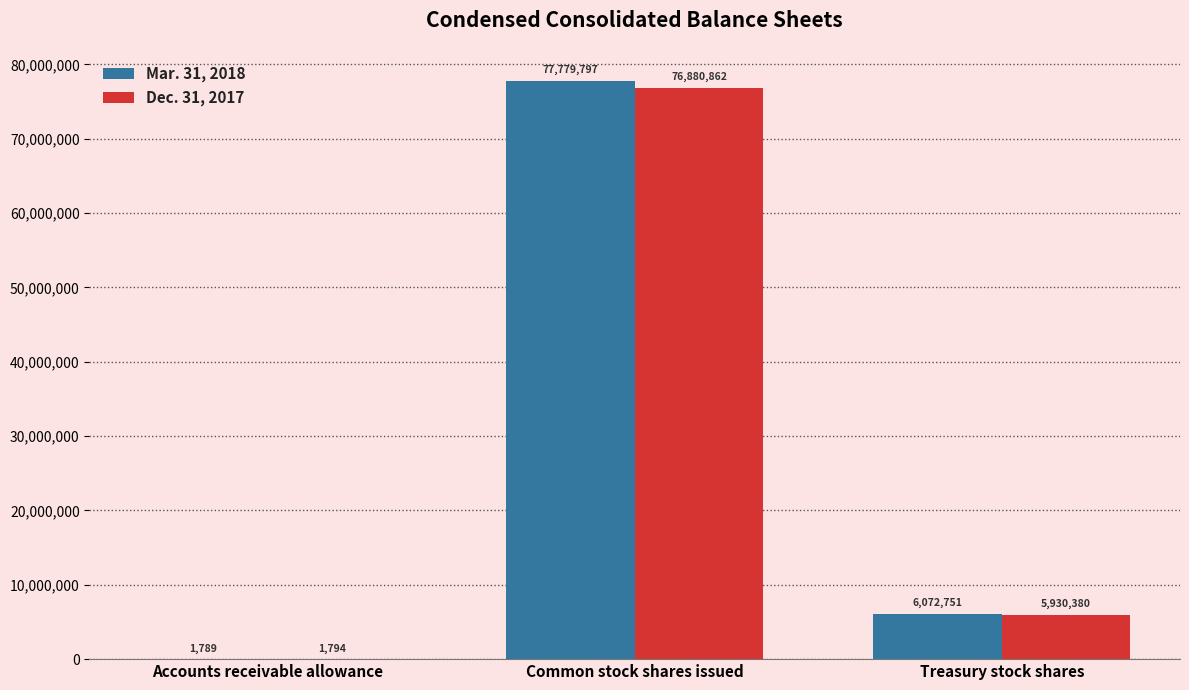

Reading left to right, extract all data points from this chart.

Mar. 31, 2018: Accounts receivable allowance=1789	Common stock shares issued=77779797	Treasury stock shares=6072751
Dec. 31, 2017: Accounts receivable allowance=1794	Common stock shares issued=76880862	Treasury stock shares=5930380